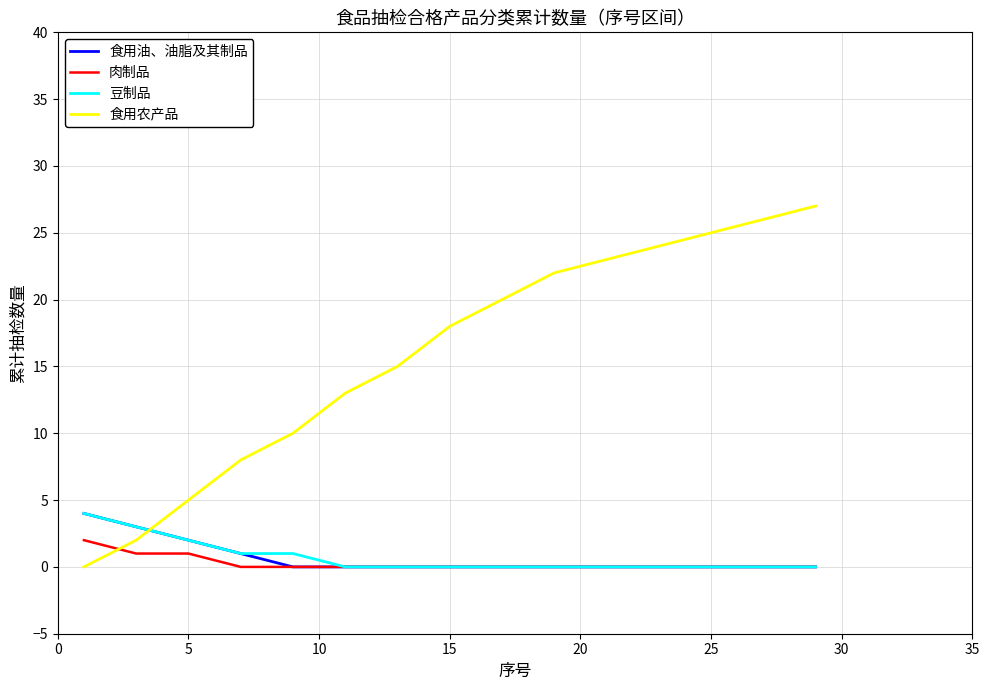

What is the difference between the maximum and minimum values in the 豆制品 series?

4